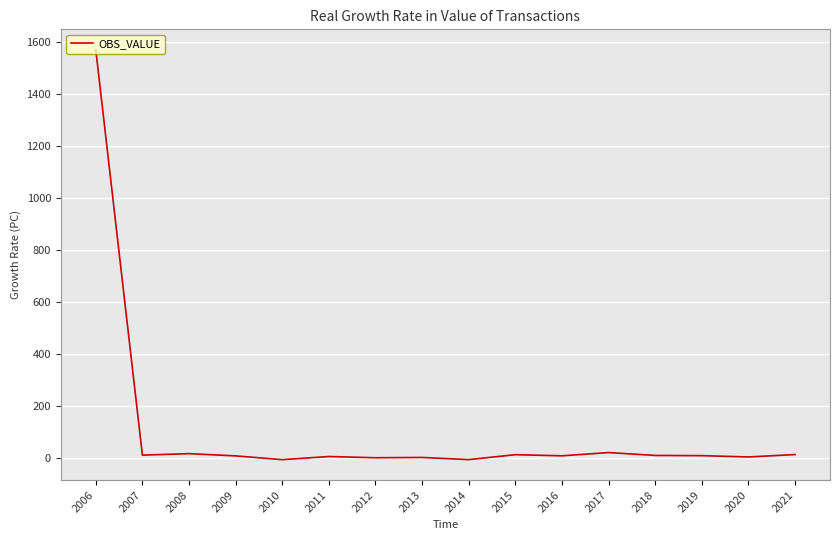

What is the greatest value displayed?

1569.7